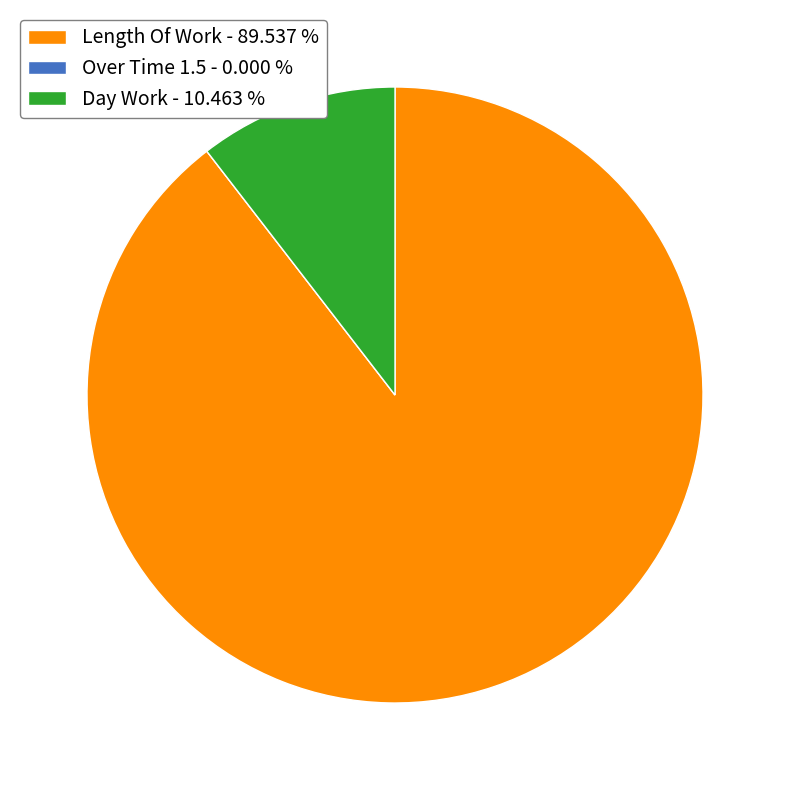

Does any single category account for the majority?

Yes